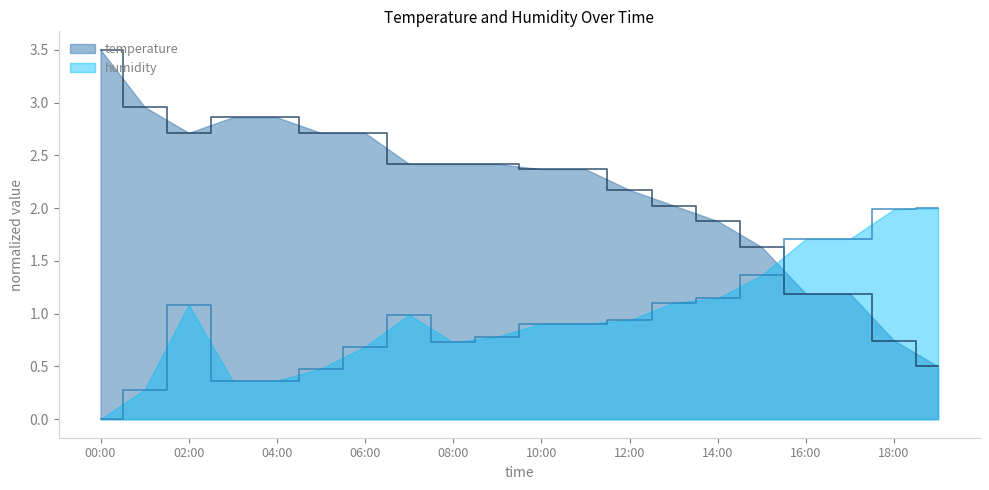

Is it true that humidity equals 0.8 at 14:00?

False